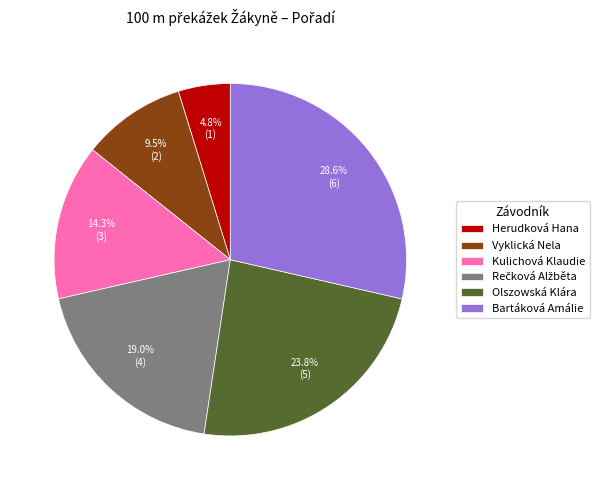

What is the largest slice in the pie chart?

Bartáková Amálie